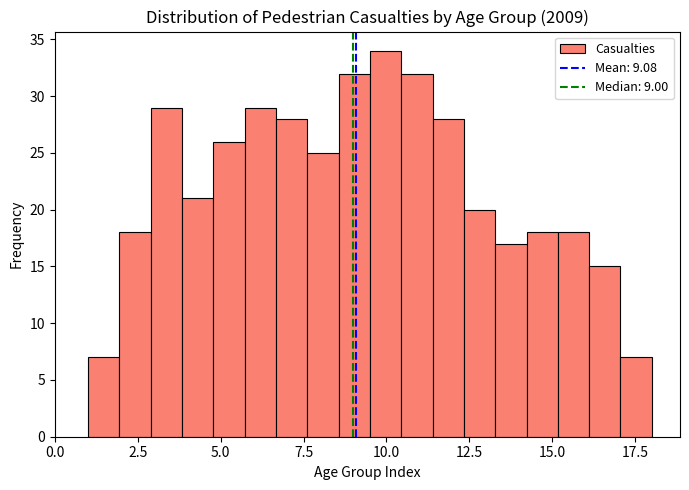

Read against the x-axis, roughly where is the centre of the tallest bar?

10.0